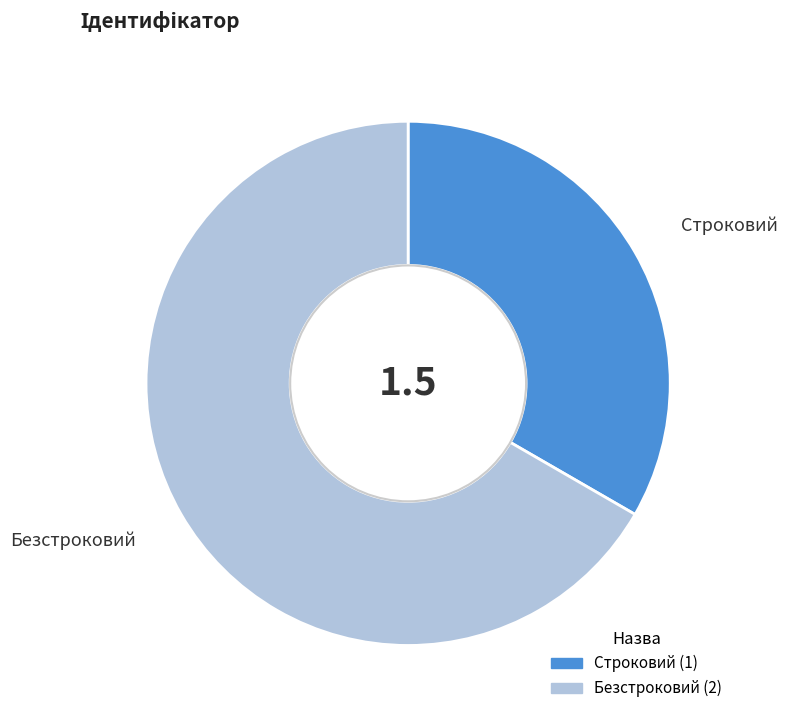

Is it true that Строковий is 26% of the pie?

False